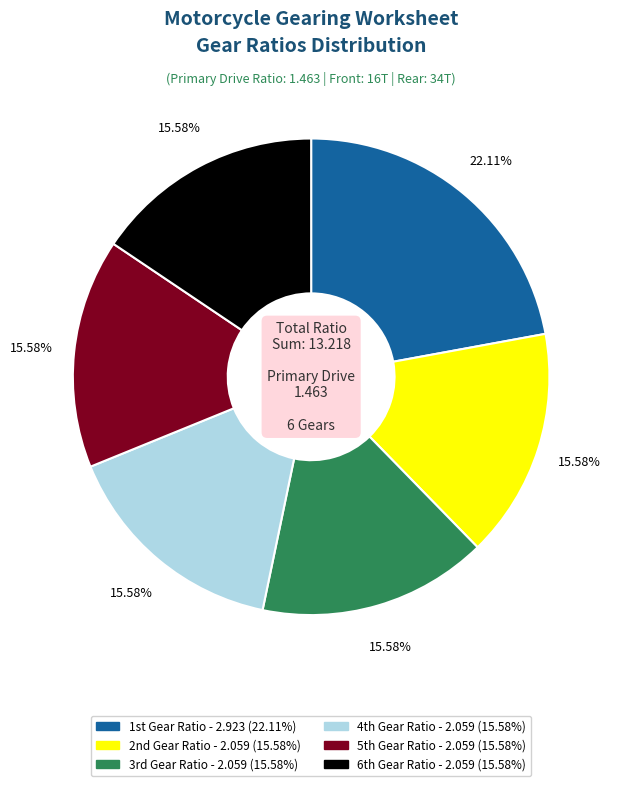

Count the number of slices in the pie.

6